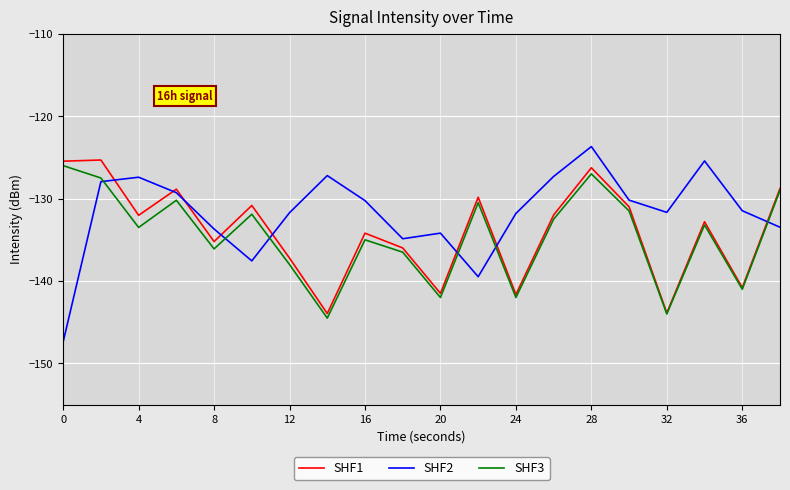

What is the minimum value shown in the chart?

-147.4